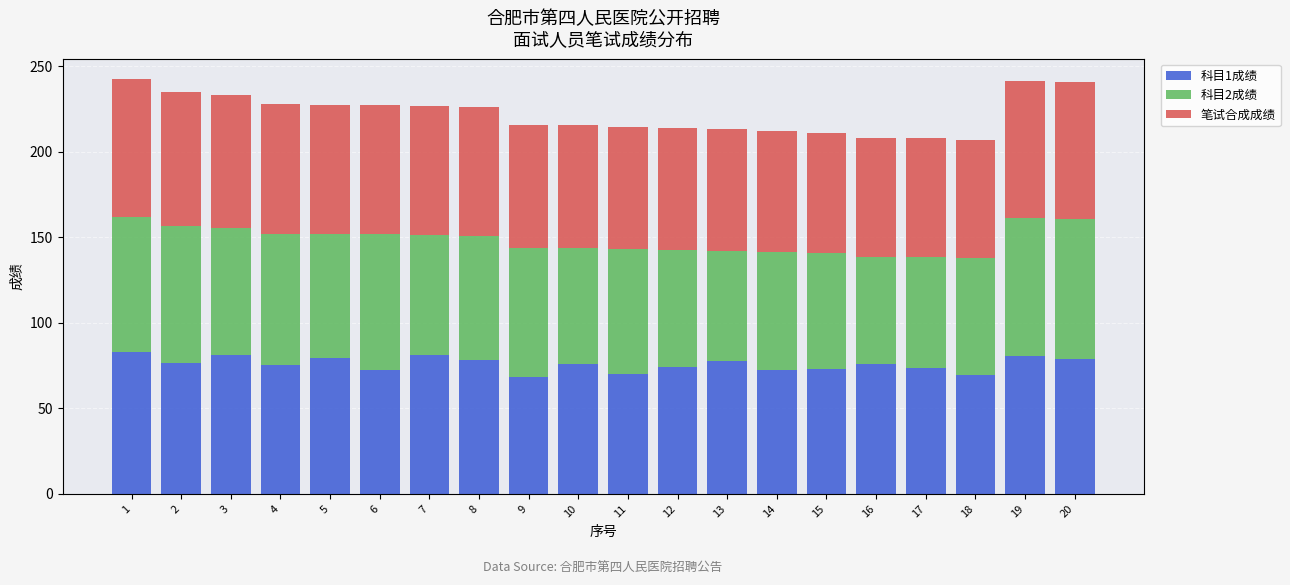

What is the lowest value of the 科目1成绩 series?

68.0